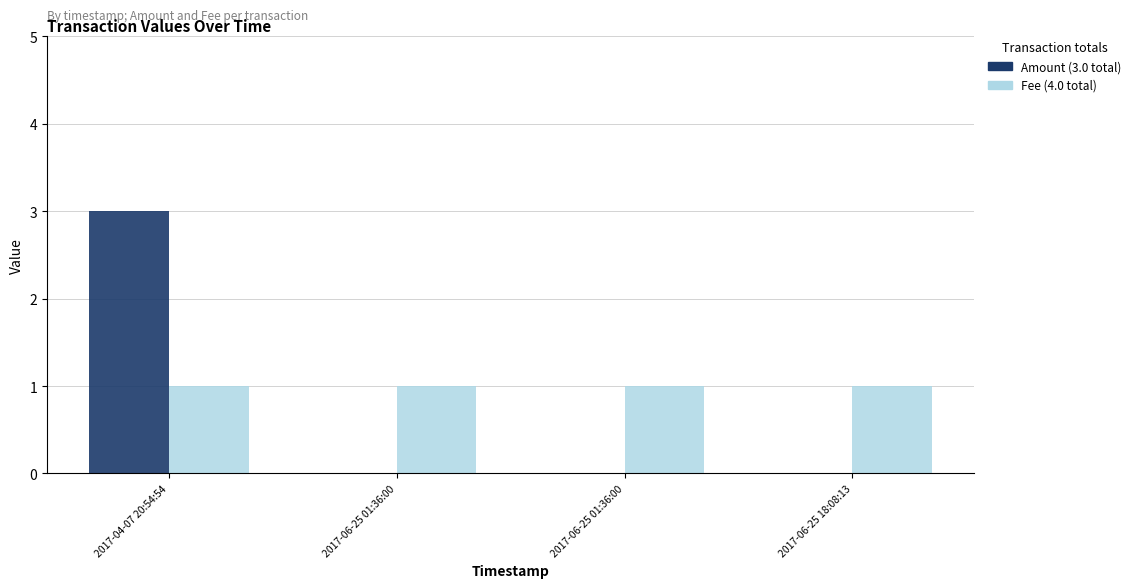

Which category has the highest value across all series?

2017-04-07 20:54:54